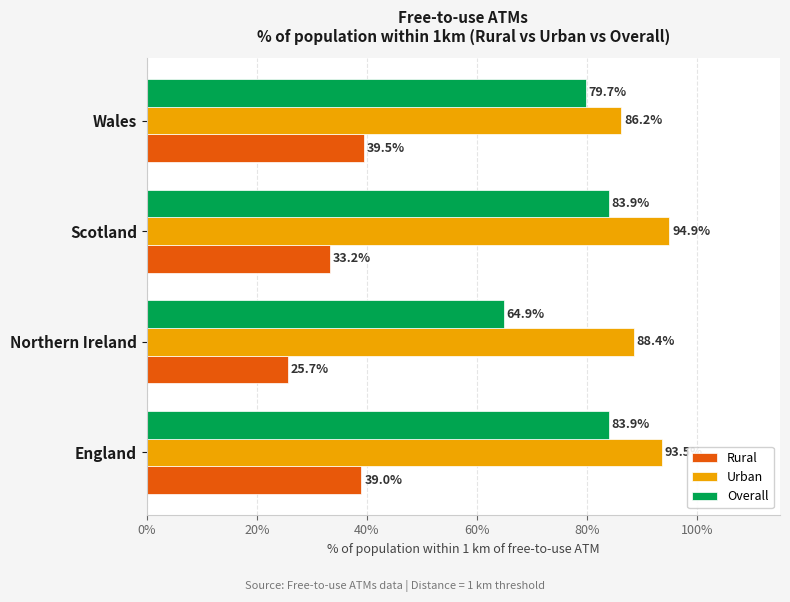

Is it true that Urban equals 88.4 at Northern Ireland?

True